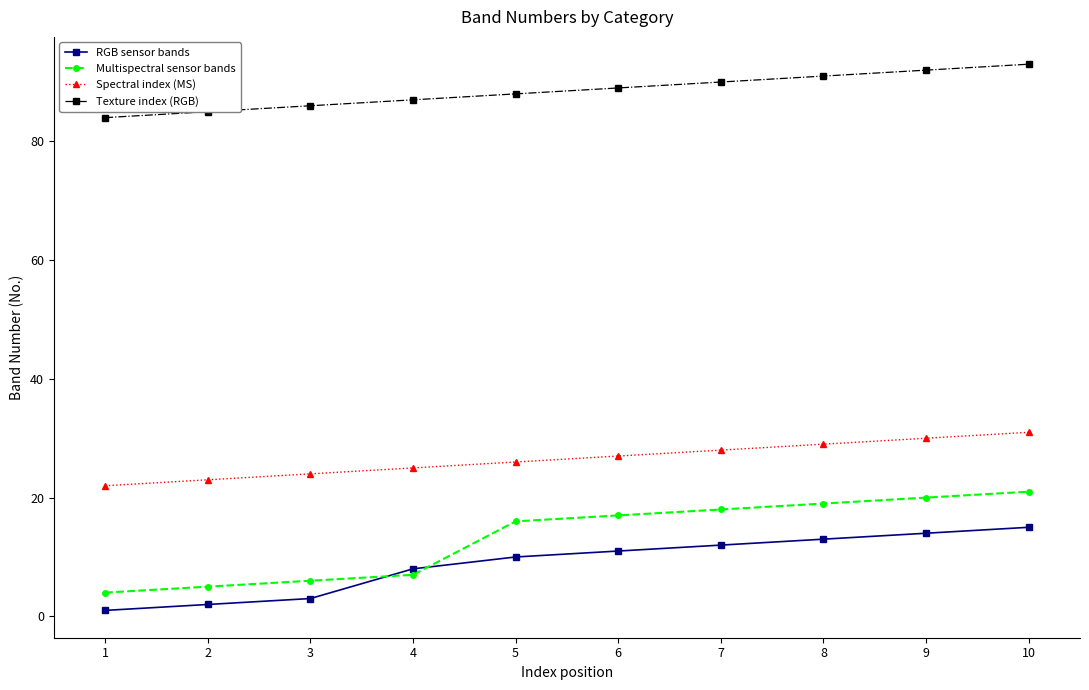

What is the value of the Texture index (RGB) point at the 7th from the left?

90